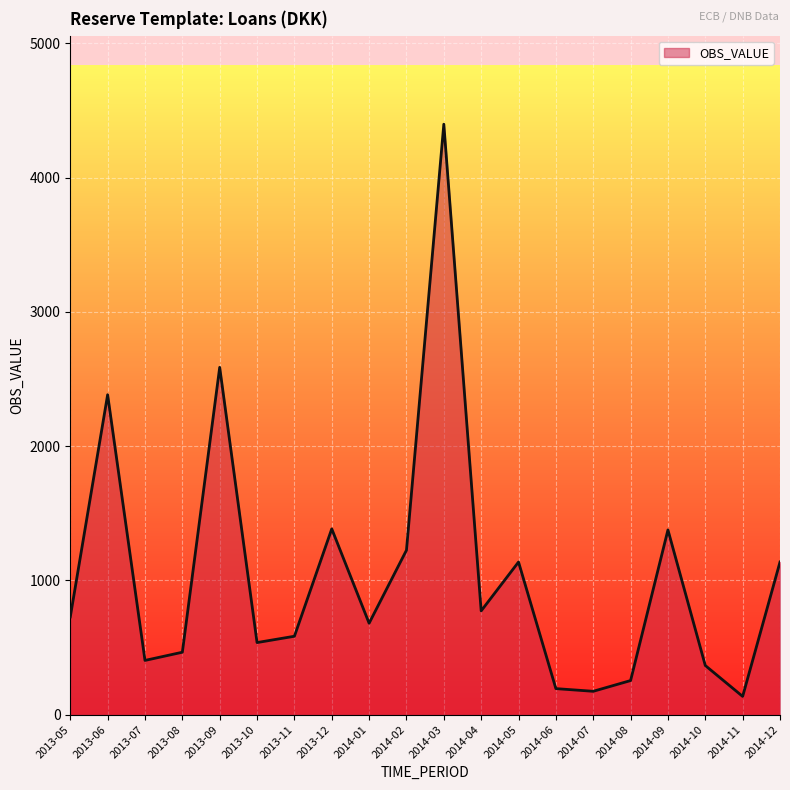

Is it true that the value at 2014-04 is 773?

True